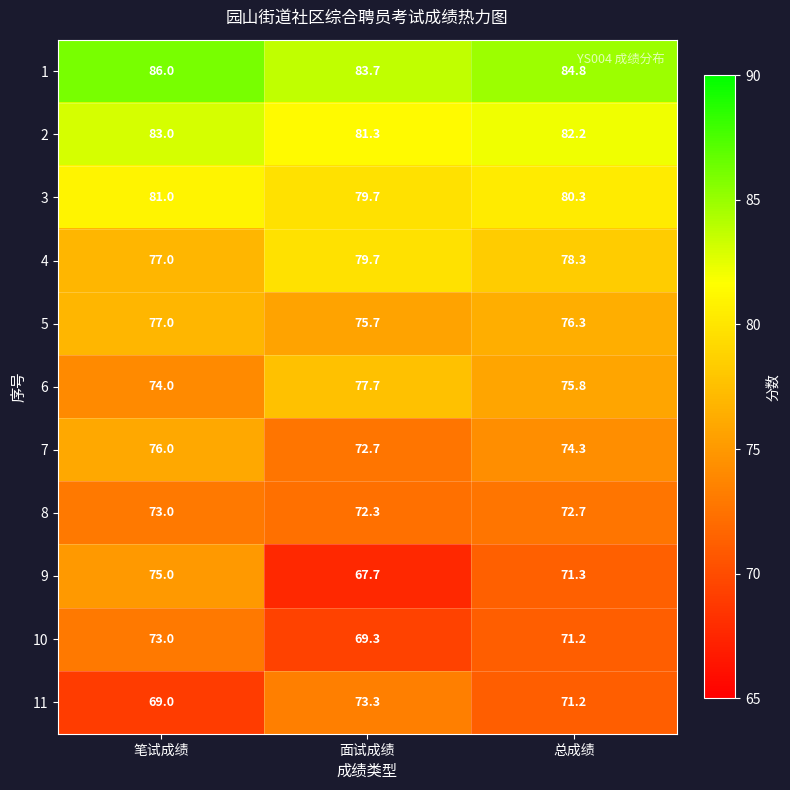

Is it true that 9 equals 115.4 at 总成绩?

False